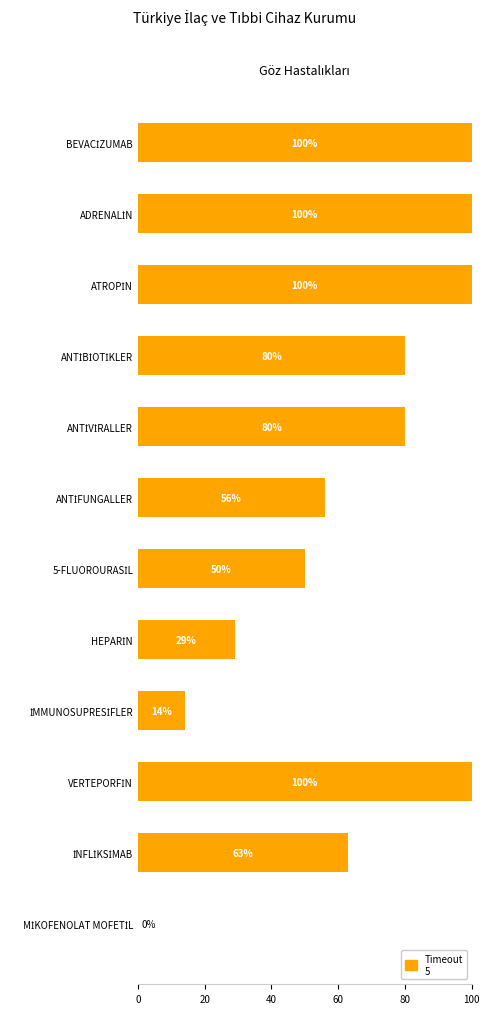

What is the greatest value displayed?

100